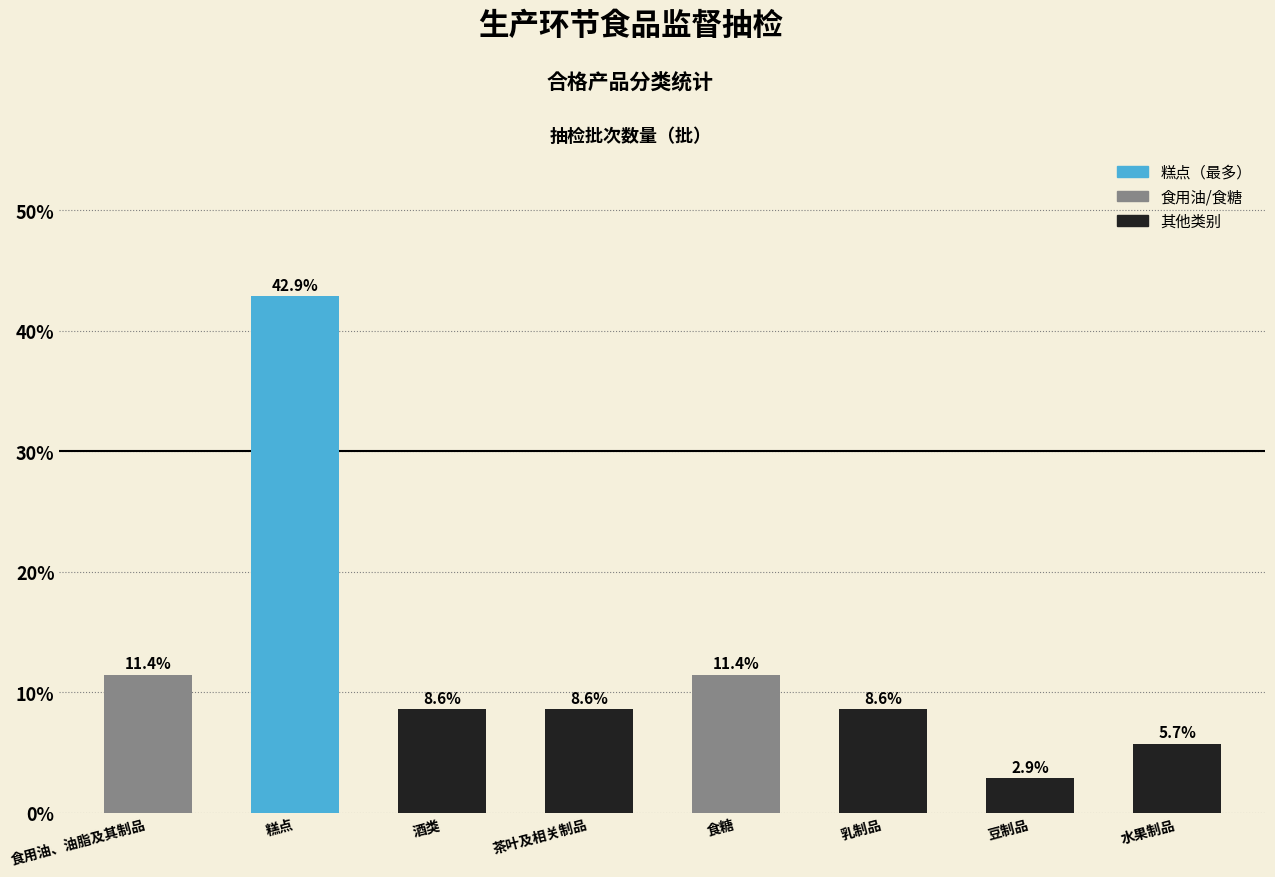

What is the difference between the second highest and second lowest values?

5.7